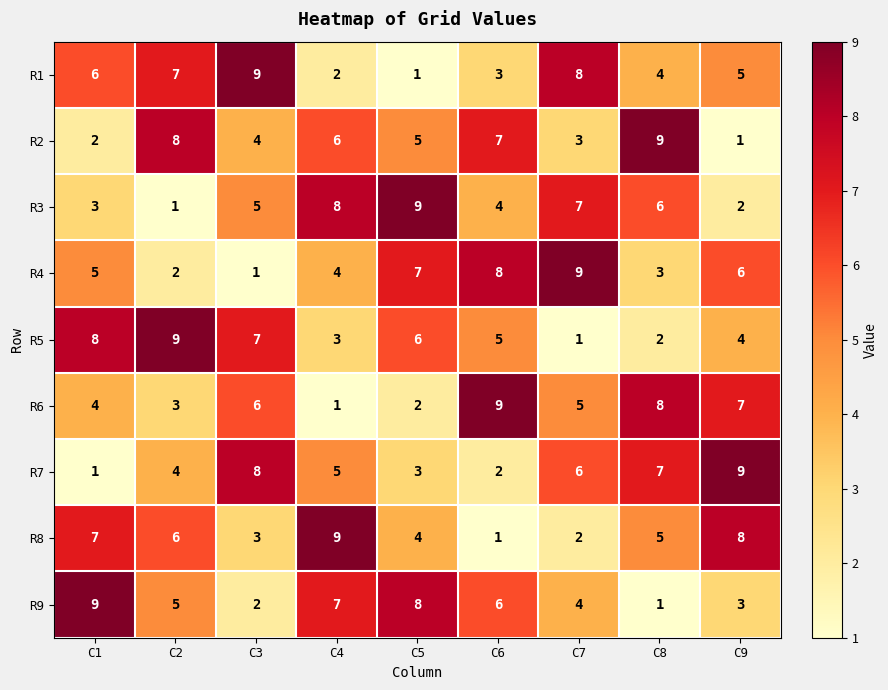

The value of R2 at C9 is 1. True or false?

True